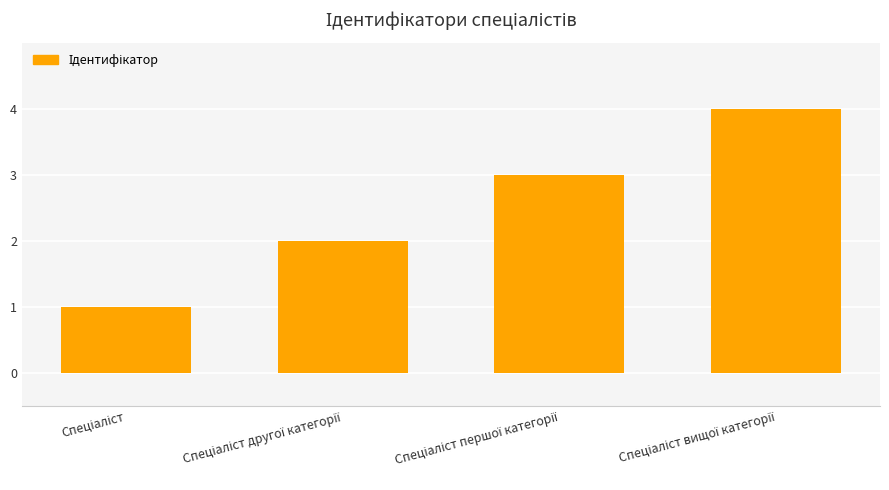

What is the maximum value shown in the chart?

4